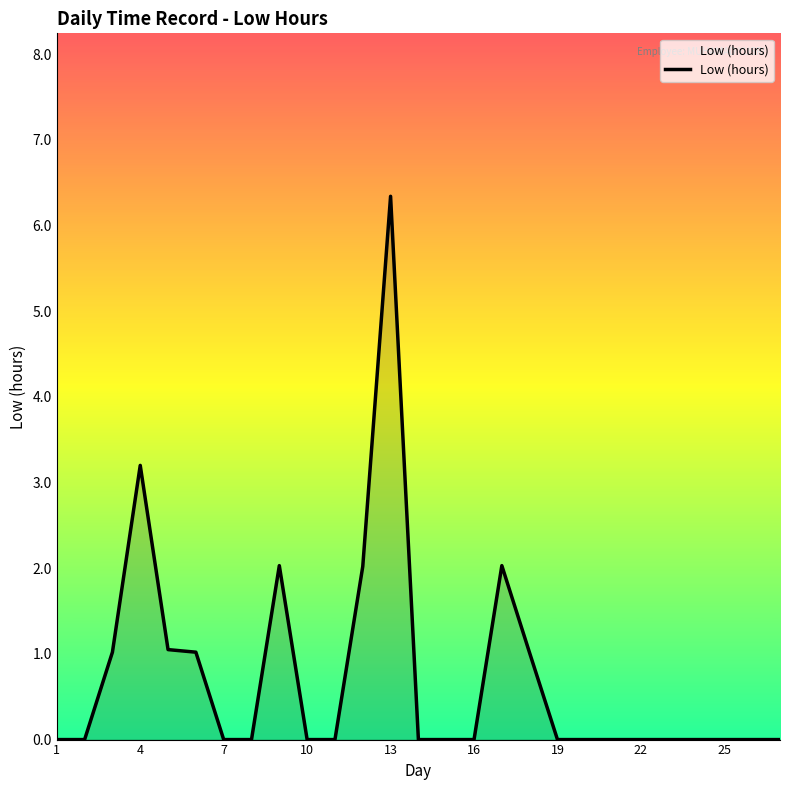

What is the sum of all values?

19.7